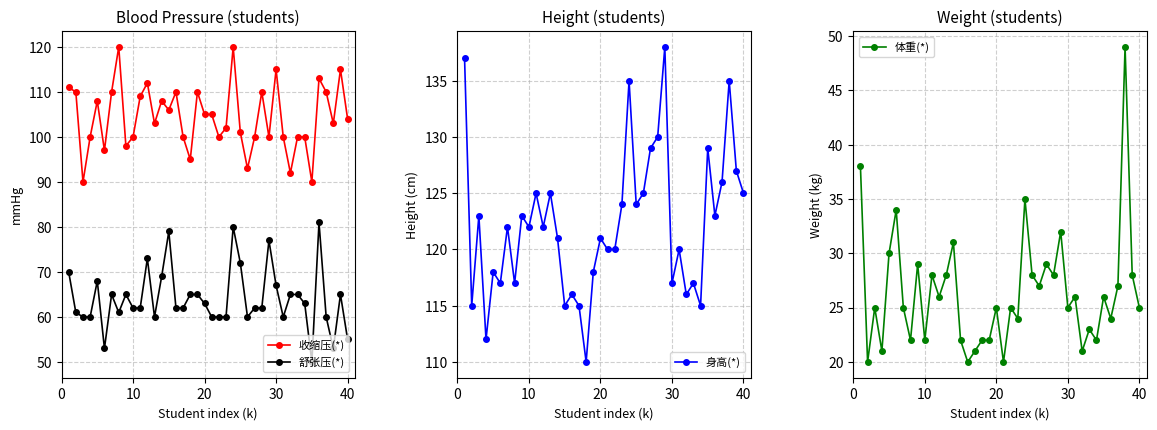

Which series has the largest range (max minus min)?

舒张压(*)